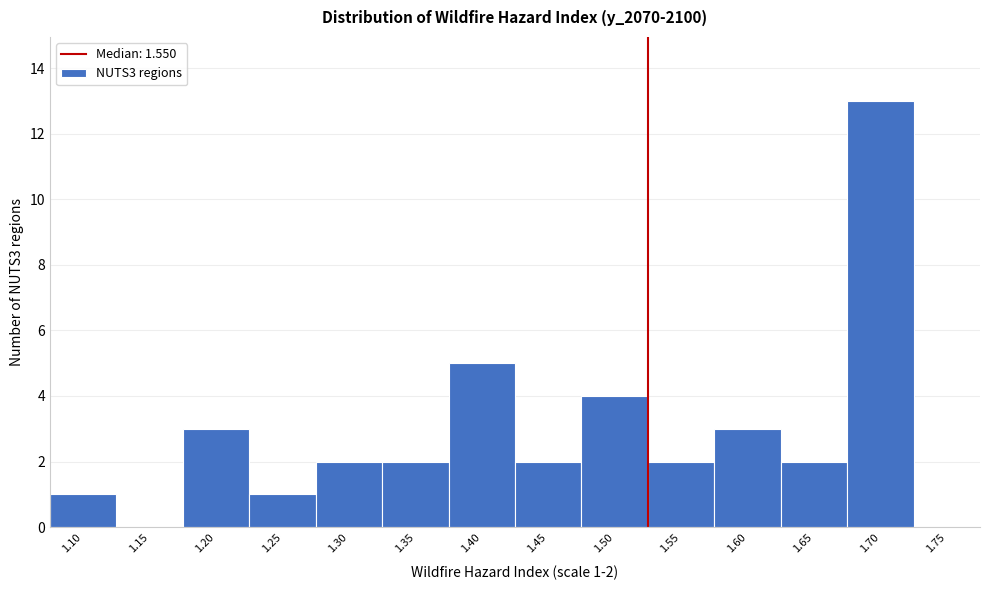

Reading left to right, extract all data points from this chart.

1.10=1	1.15=0	1.20=3	1.25=1	1.30=2	1.35=2	1.40=5	1.45=2	1.50=4	1.55=2	1.60=3	1.65=2	1.70=13	1.75=0